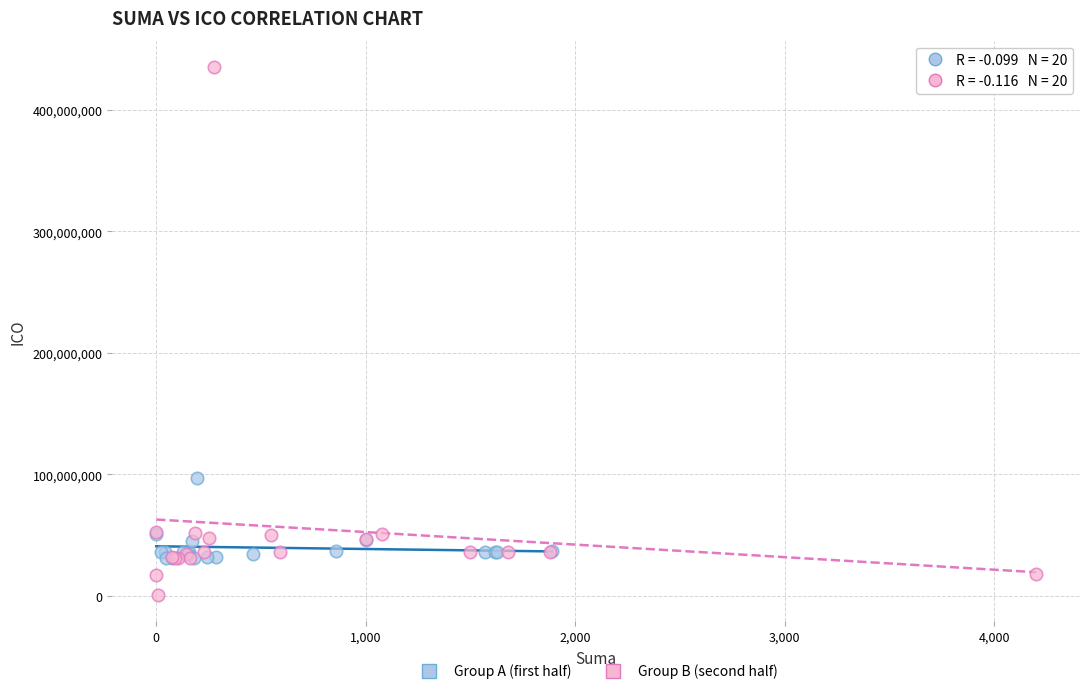

Which series reaches the maximum Y coordinate?

Group B (second half)